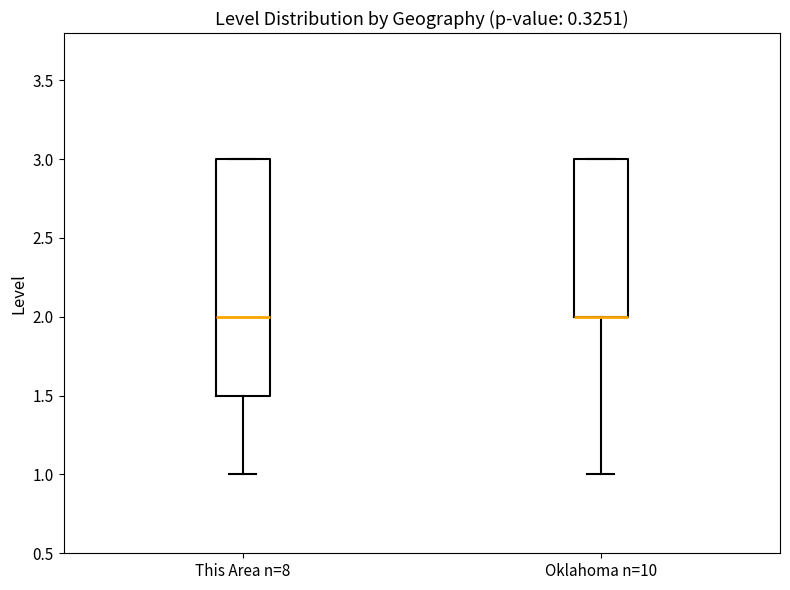

Where is the lower edge of the box for Oklahoma n=10 on the y-axis? The values are not printed on the chart, so give them approximately, as read against the axis.

2.0